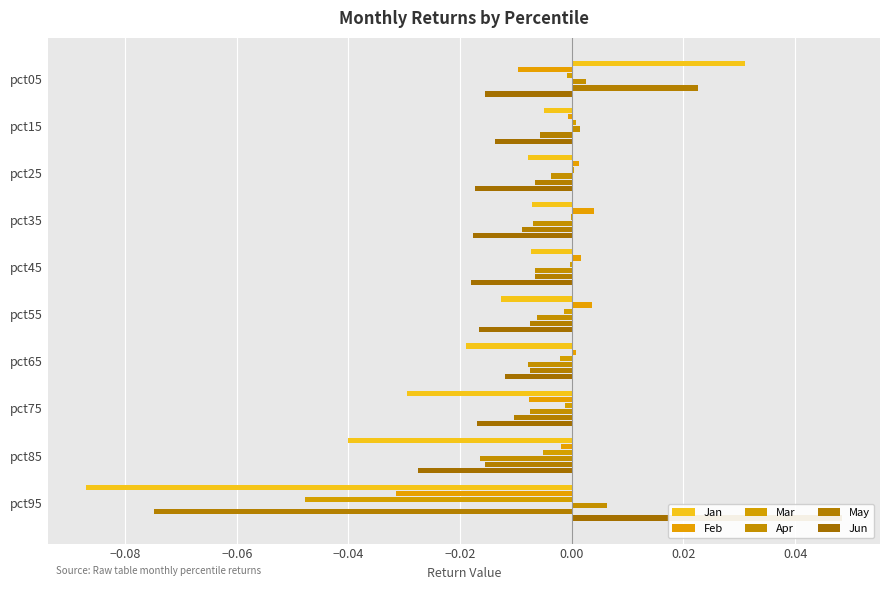

Is it true that Jun equals -0.0 at pct45?

True